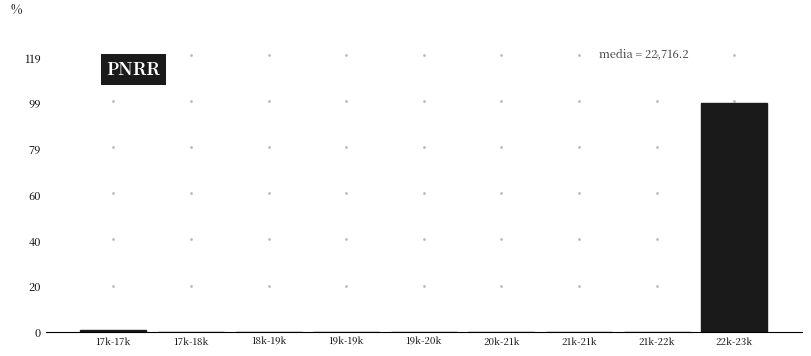

Reading right to left, what are all the values shown in this chart?

22k-23k=99.3	21k-22k=0.0	21k-21k=0.0	20k-21k=0.0	19k-20k=0.0	19k-19k=0.0	18k-19k=0.0	17k-18k=0.0	17k-17k=0.7